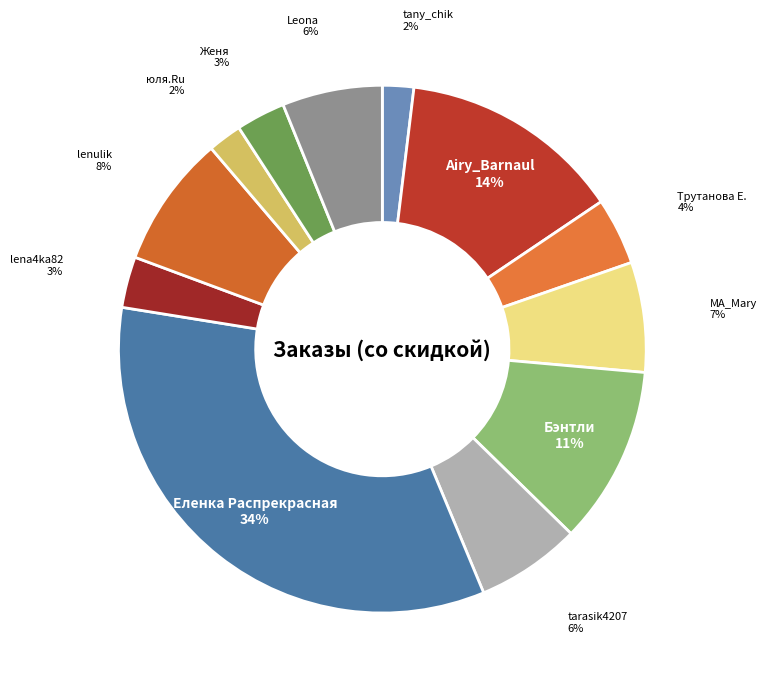

To the nearest percent, what is the average slice percentage?

8%